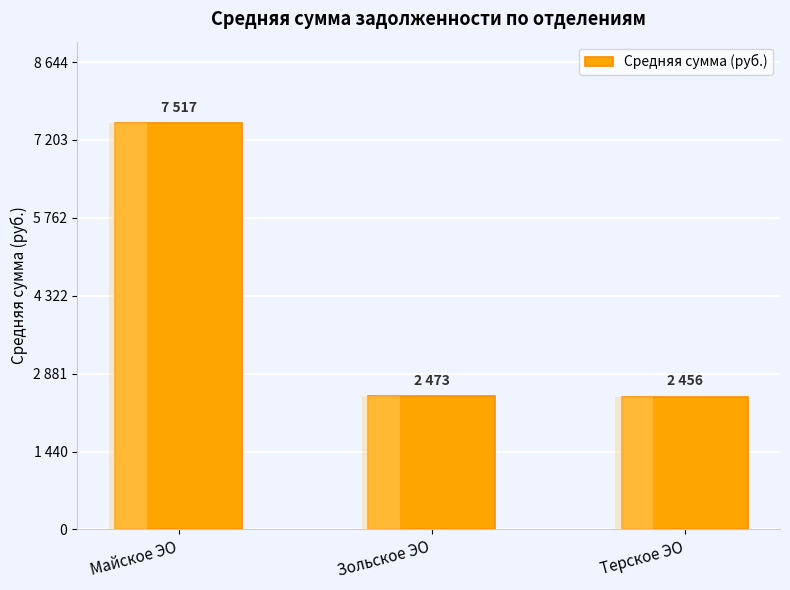

How many series are shown in this chart?

1